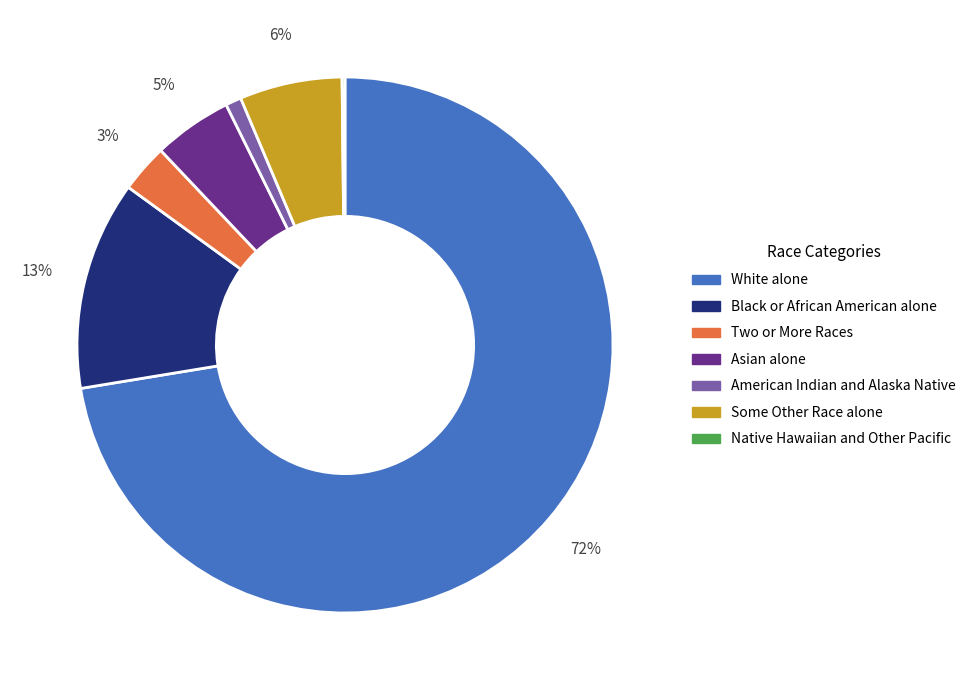

To the nearest percent, what is the average slice percentage?

14%